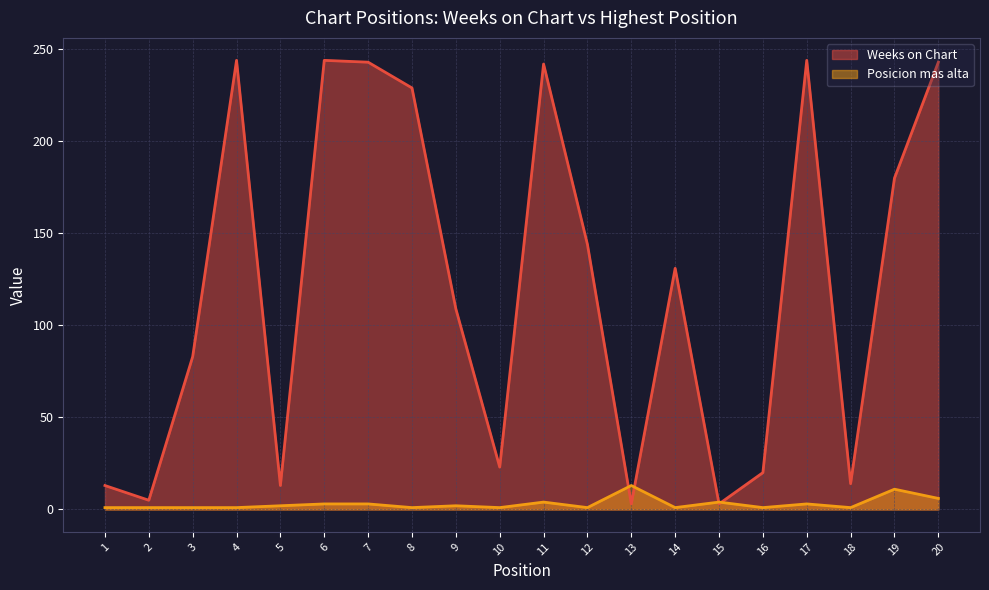

What is the difference between the second highest and minimum values in the Posicion mas alta series?

10